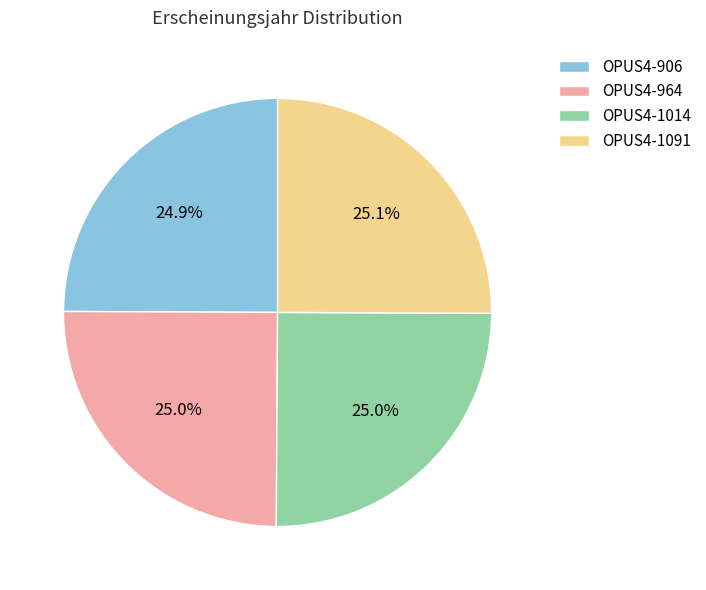

Approximately how many times larger is the value at OPUS4-1091 compared to OPUS4-964?

1.0